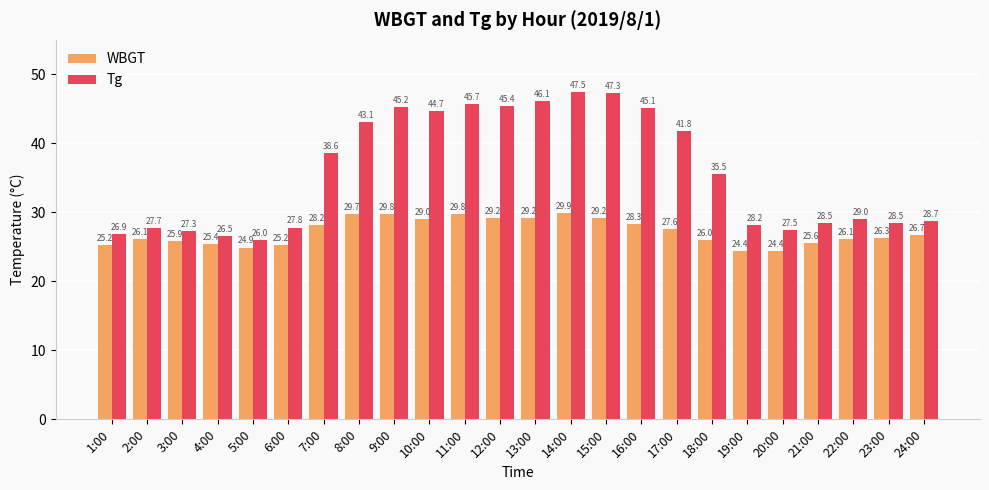

At 17:00, list the series in order from smallest to largest.

WBGT, Tg